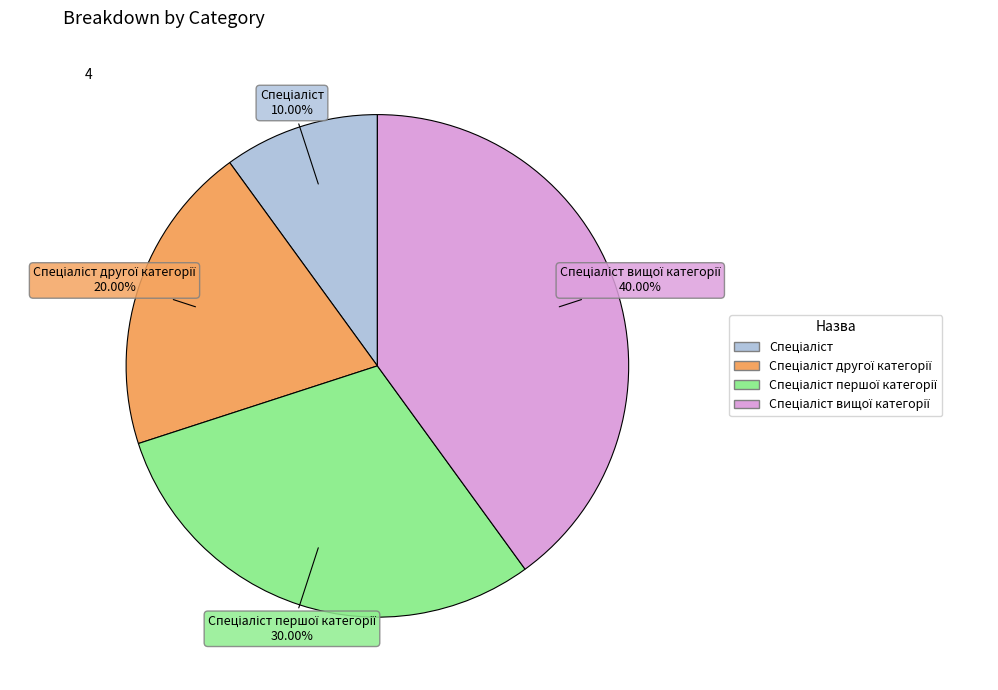

Does any single category account for the majority?

No